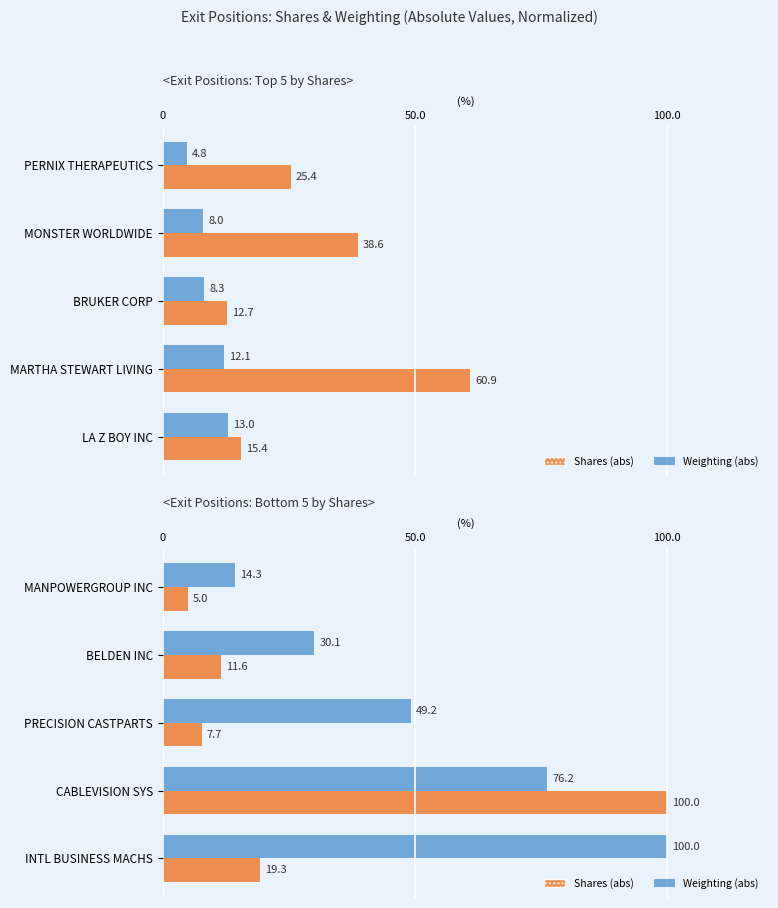

At how many categories does at least one series exceed 17?

4